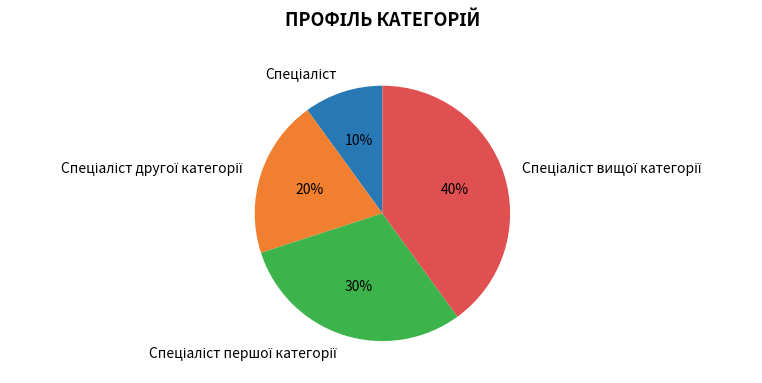

To the nearest percent, what is the difference between the largest and smallest slice percentages?

30%